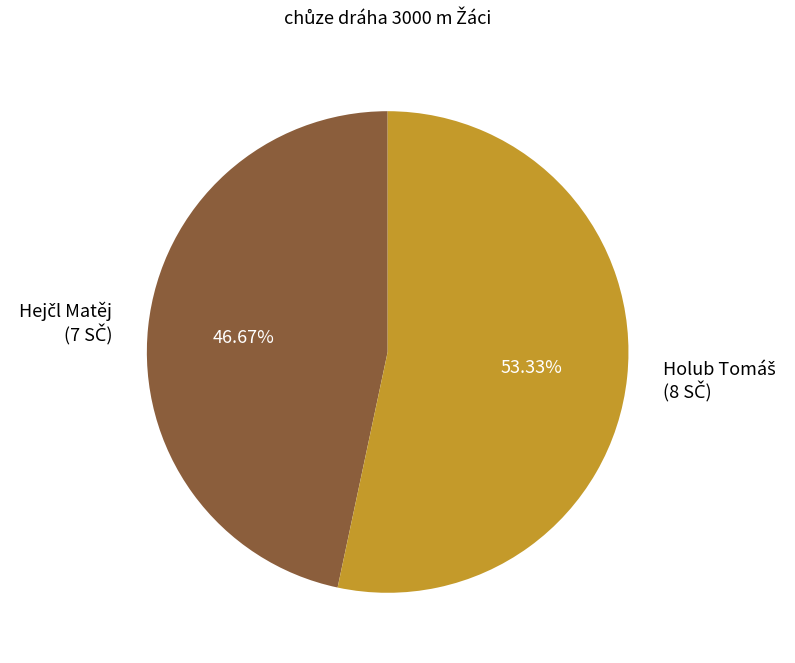

Does any single category account for the majority?

Yes